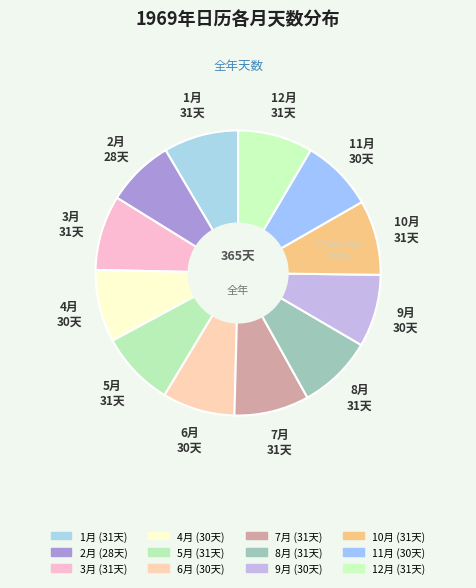

Do 1月 and 9月 together represent more than half of the pie?

No